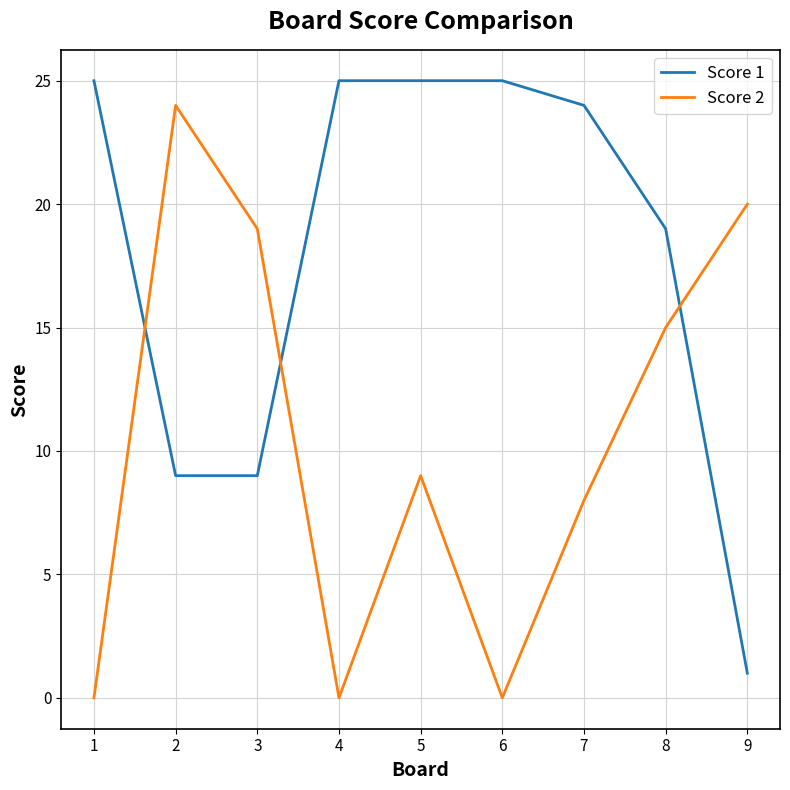

What are all the series names shown in the legend?

Score 1, Score 2